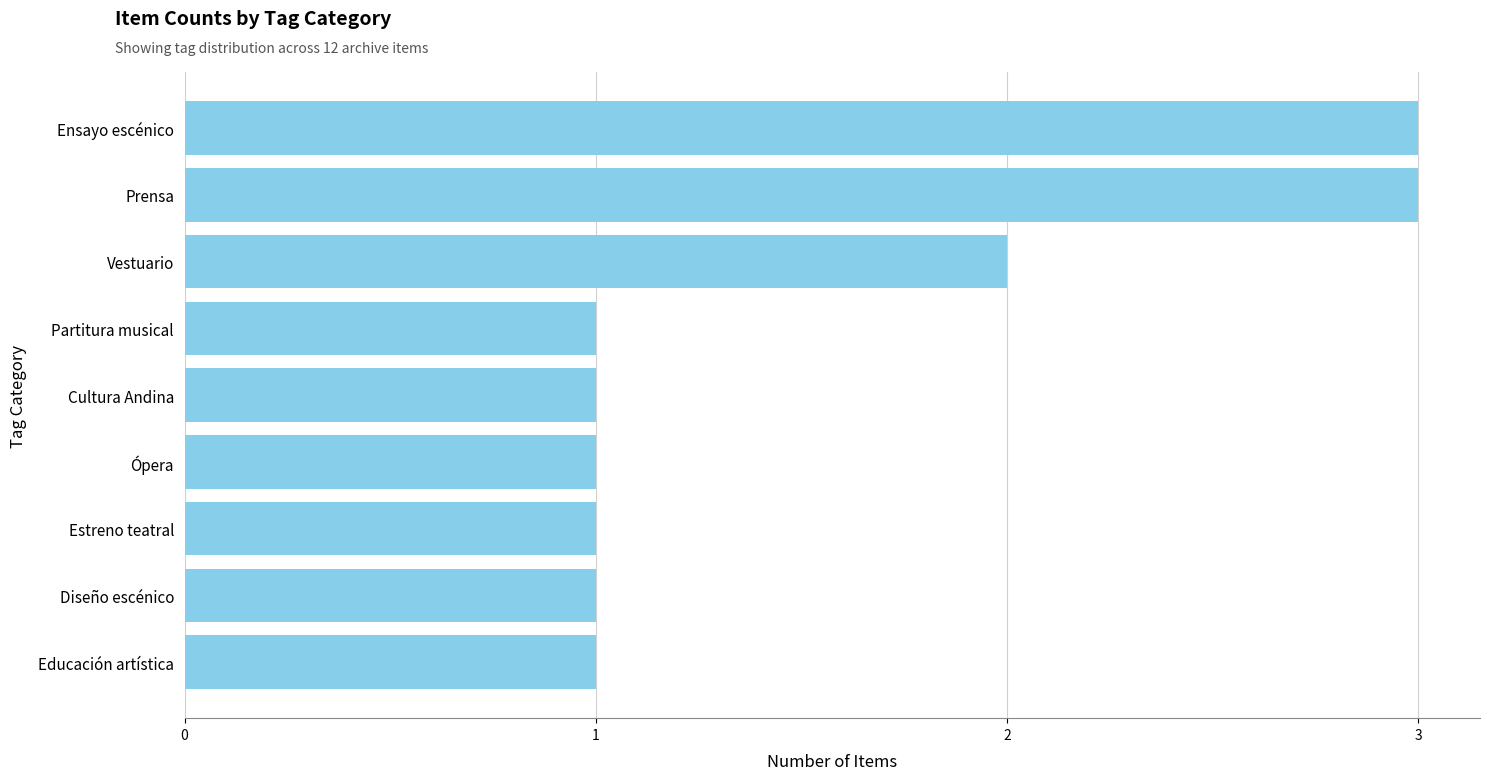

What is the ratio of the value at Vestuario to the value at Ópera?

2.0